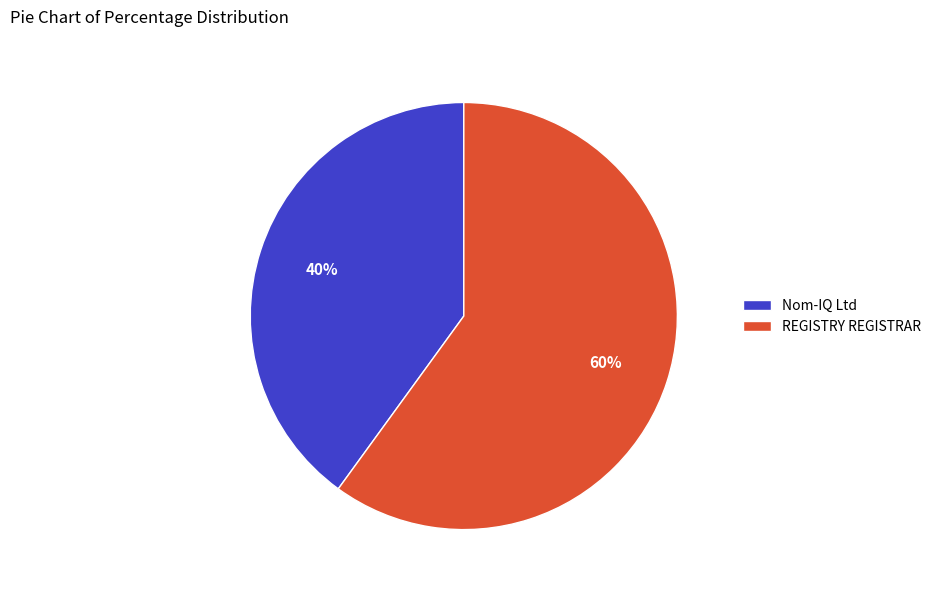

Is the sum of REGISTRY REGISTRAR and Nom-IQ Ltd greater than half?

Yes